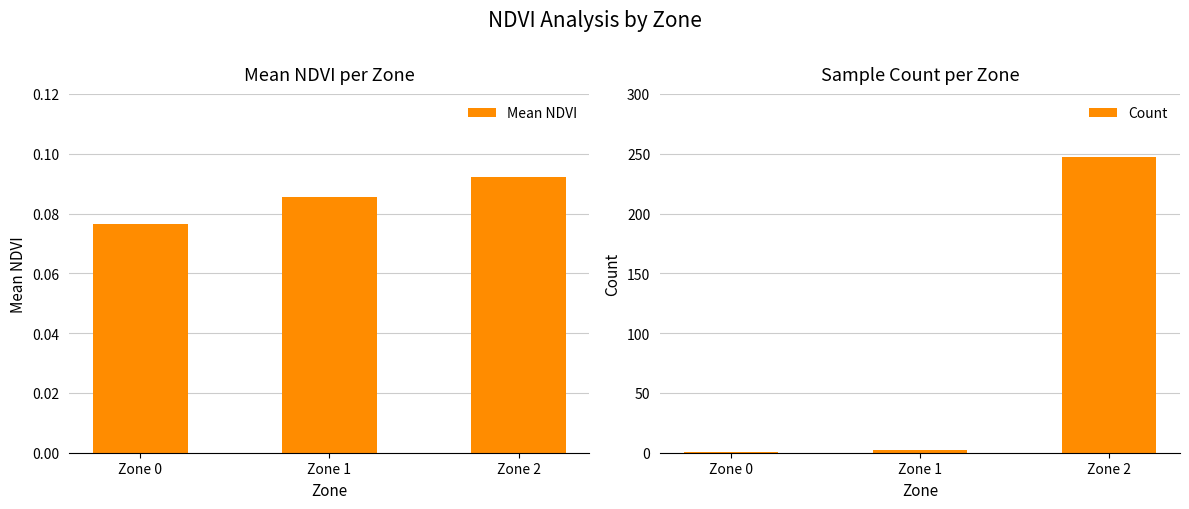

Rank the series at Zone 0 from lowest to highest value.

Mean NDVI, Count